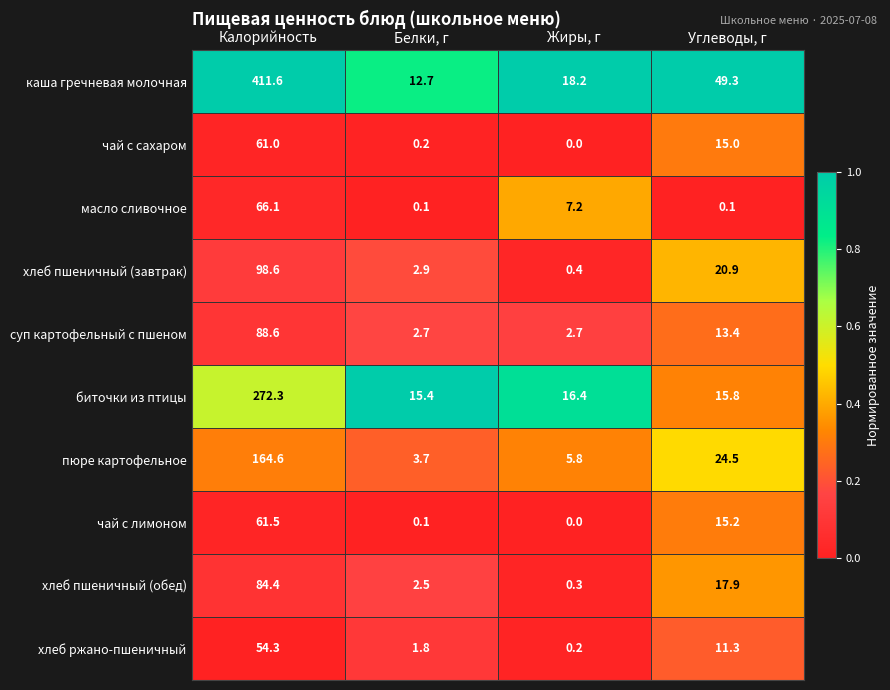

Which series has the largest total across all categories?

каша гречневая молочная